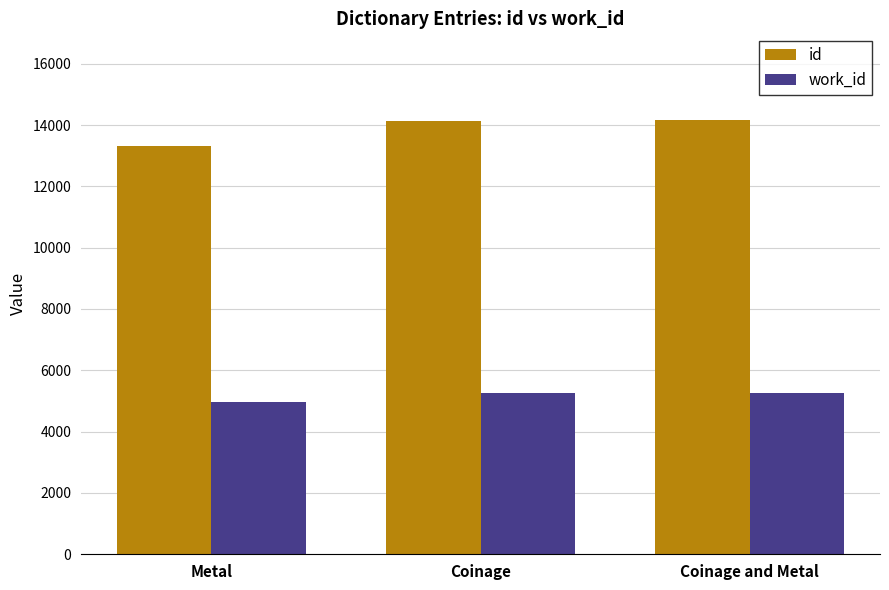

Which series has the largest range (max minus min)?

id